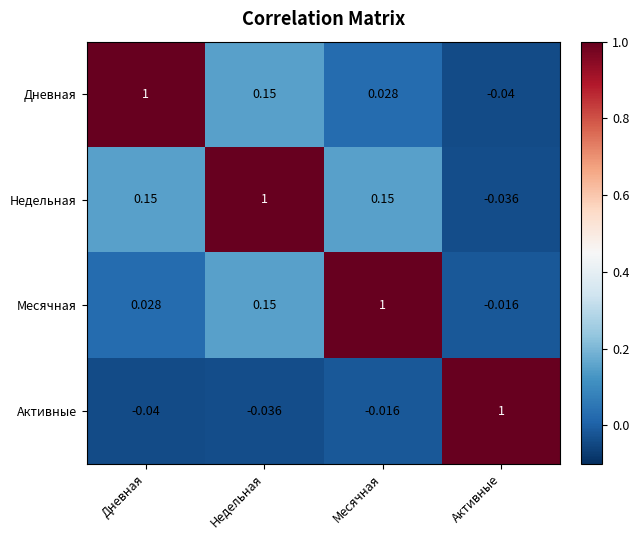

At Дневная, list the series in order from smallest to largest.

Активные, Месячная, Недельная, Дневная